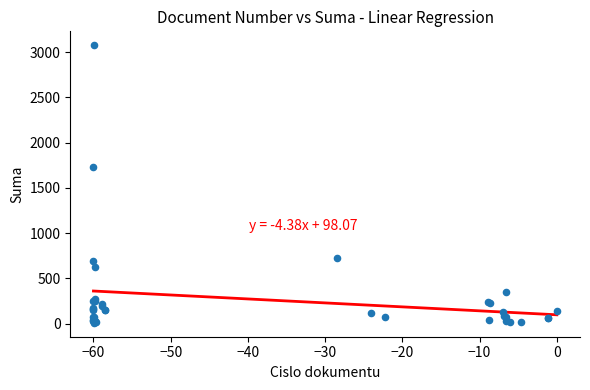

What Y value in the scatter plot is closest to 1542?

1728.0